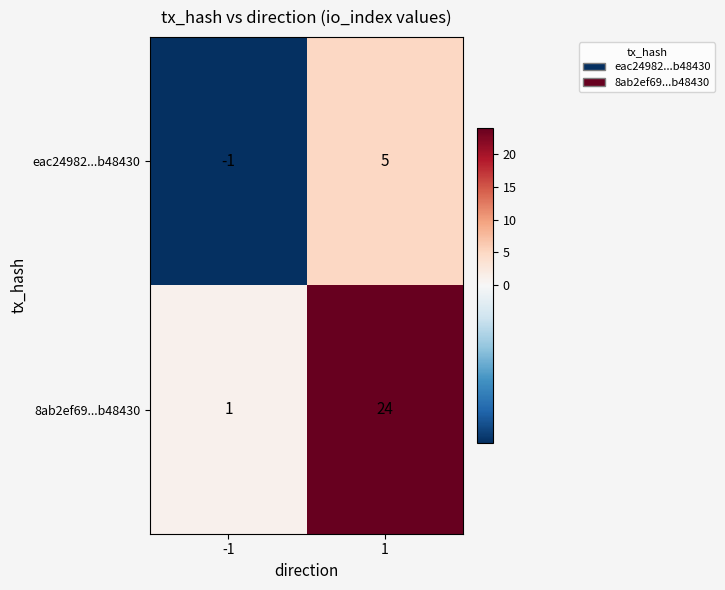

True or false: eac24982...b48430 has a value of -1 at -1.

True